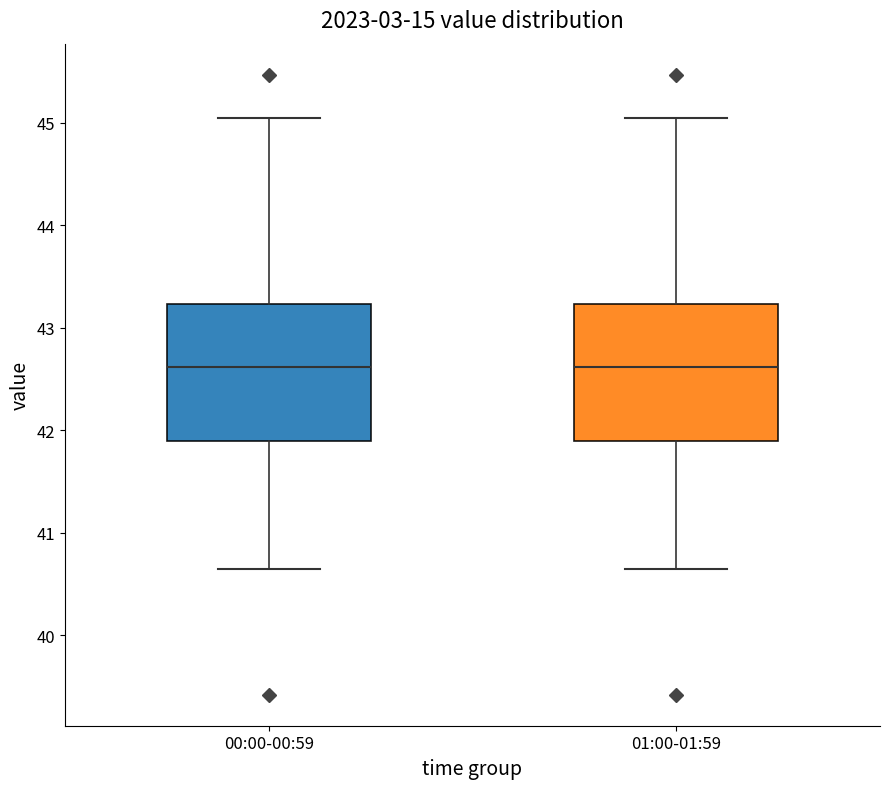

Reading left to right, transcribe this box plot: for each box, give where its median line is, the range the box spans, and where its two whiskers end, as read against the y-axis. The values are not printed on the chart, so give them approximately, as read against the axis.

00:00-00:59: median 42.6, box 41.9 to 43.2, whiskers 40.7 to 45.1
01:00-01:59: median 42.6, box 41.9 to 43.2, whiskers 40.7 to 45.1